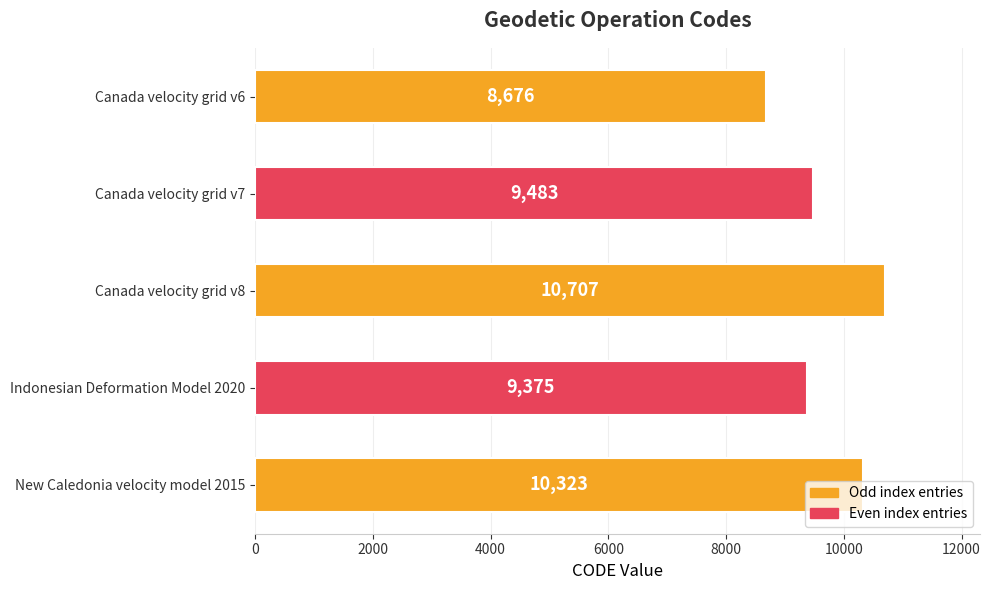

What position from the top is Canada velocity grid v7?

2